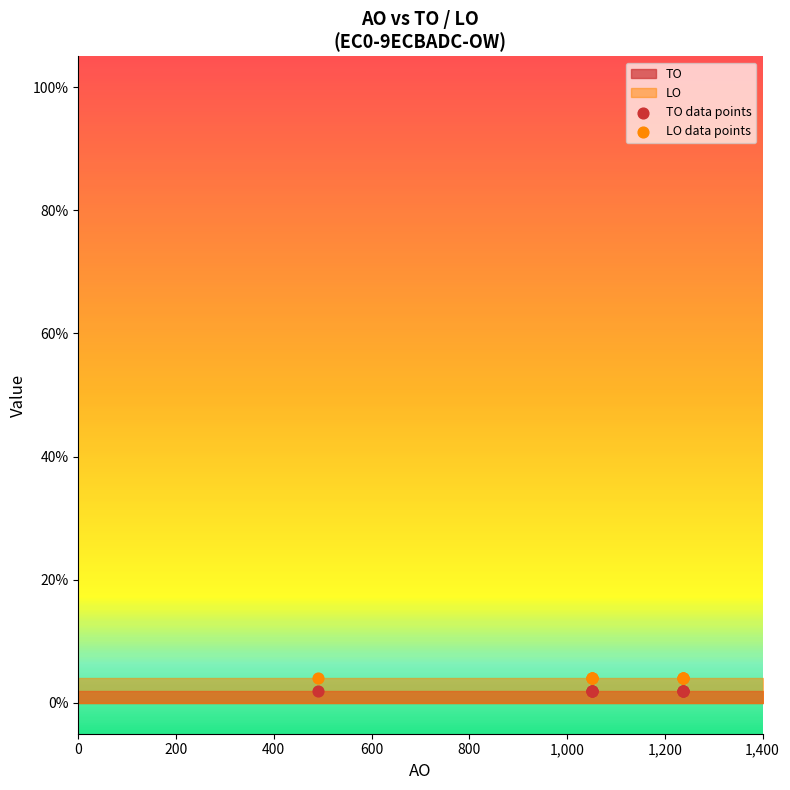

Which series contains the highest Y value?

LO data points